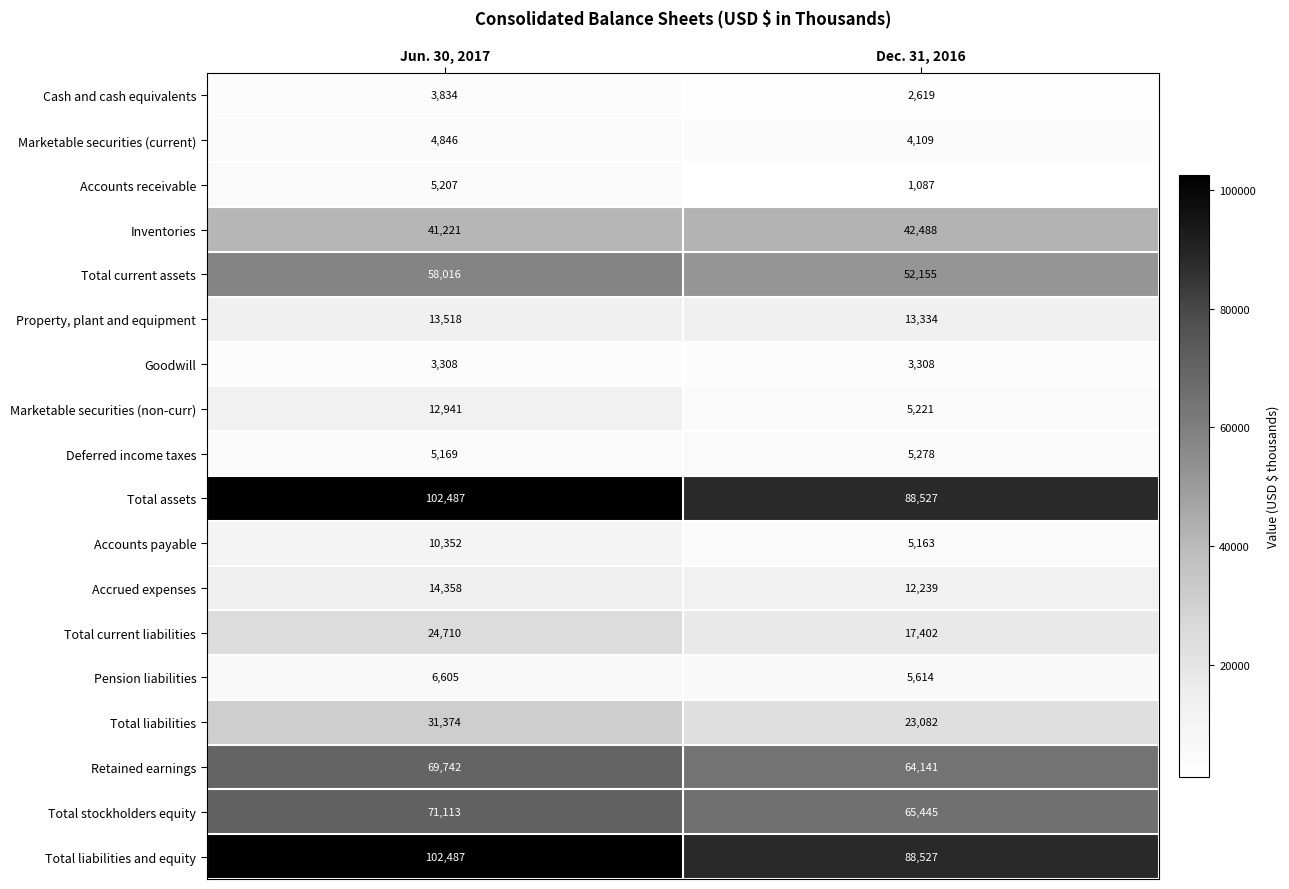

True or false: Marketable securities (non-curr) has a value of 19753 at Jun. 30, 2017.

False